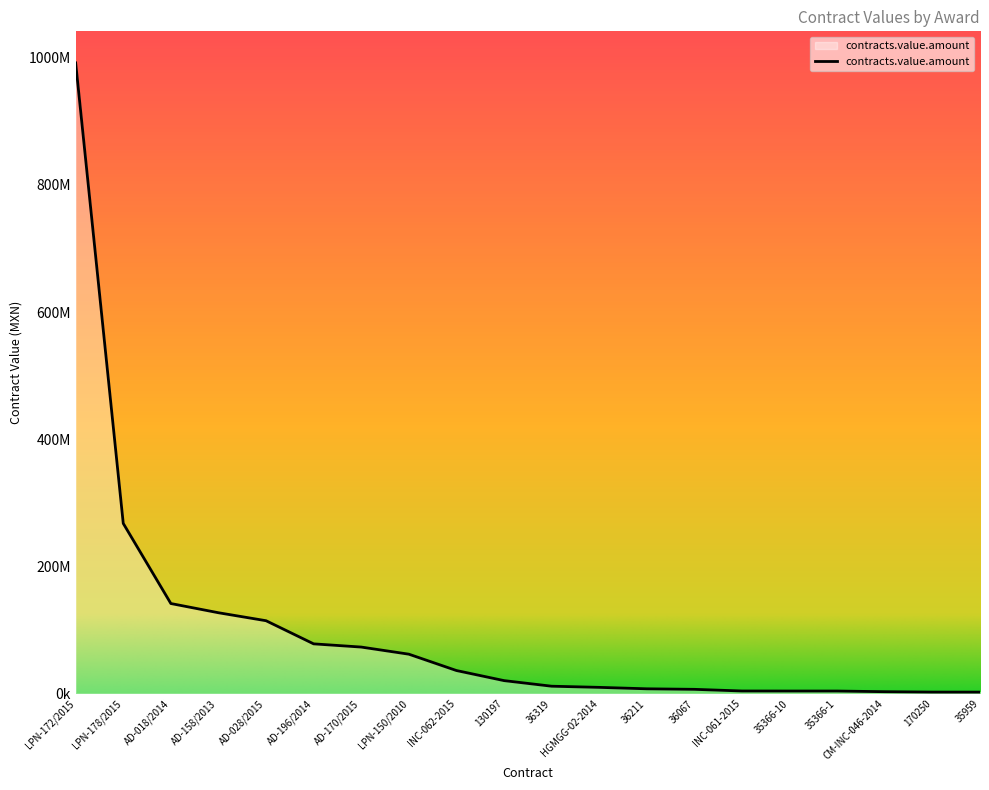

What is the label of the 13th point from the right?

LPN-150/2010